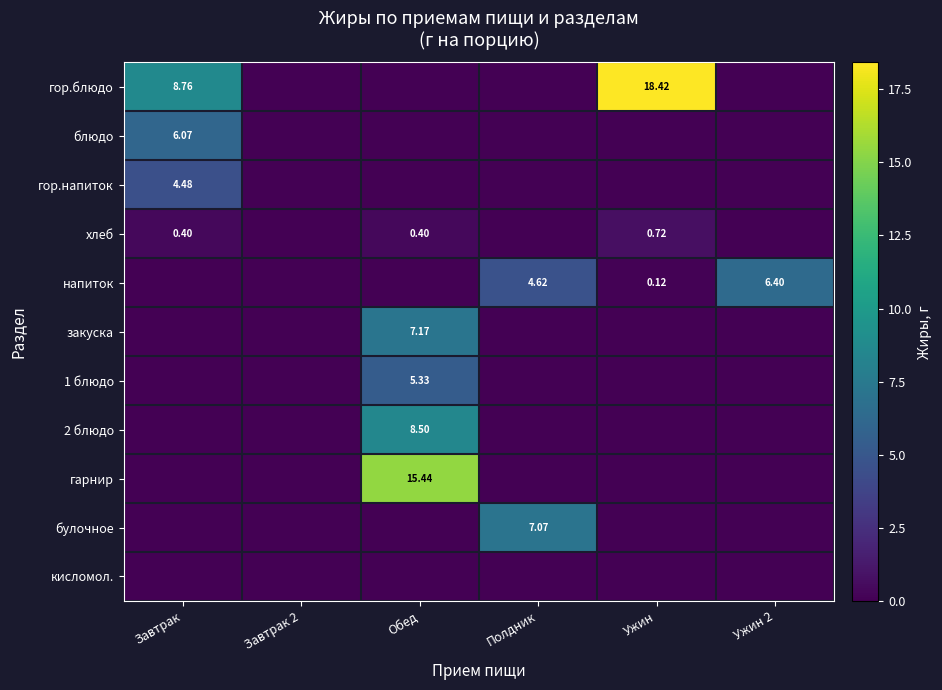

True or false: блюдо has a value of 0.0 at Ужин.

True